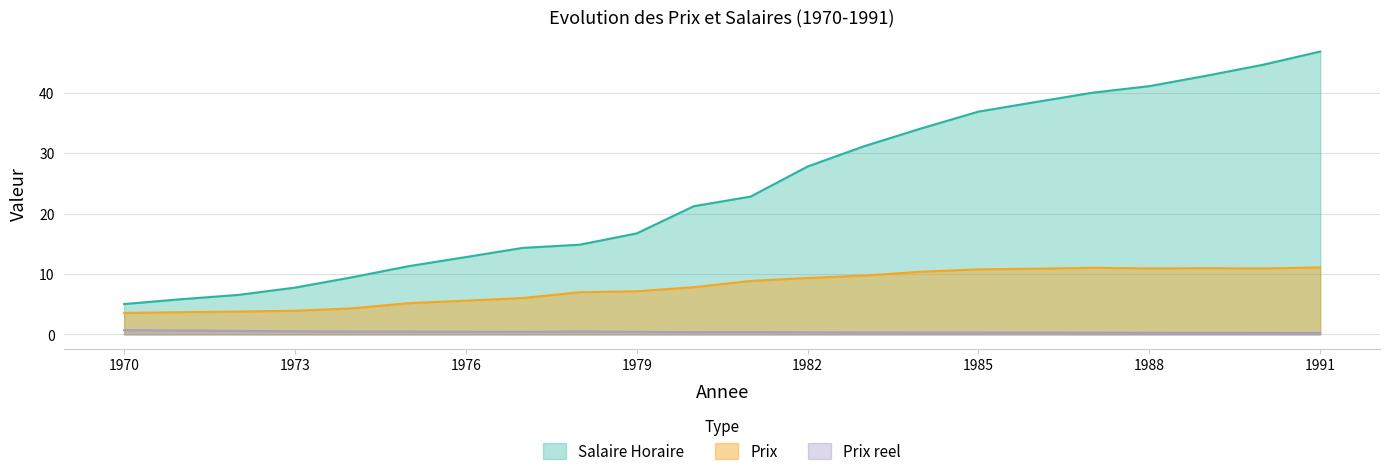

Reading right to left, transcribe all the data shown in this chart.

Prix reel: 1991=0.2	1990=0.2	1989=0.3	1988=0.3	1987=0.3	1986=0.3	1985=0.3	1984=0.3	1983=0.3	1982=0.3	1981=0.4	1980=0.4	1979=0.4	1978=0.5	1977=0.4	1976=0.4	1975=0.5	1974=0.5	1973=0.5	1972=0.6	1971=0.6	1970=0.7
Prix: 1991=11.1	1990=10.9	1989=11.0	1988=10.9	1987=11.0	1986=10.9	1985=10.8	1984=10.4	1983=9.7	1982=9.3	1981=8.8	1980=7.8	1979=7.1	1978=7.0	1977=6.0	1976=5.6	1975=5.2	1974=4.3	1973=3.9	1972=3.8	1971=3.7	1970=3.5
Salaire Horaire: 1991=46.8	1990=44.7	1989=42.8	1988=41.1	1987=40.0	1986=38.5	1985=36.9	1984=34.1	1983=31.2	1982=27.8	1981=22.8	1980=21.2	1979=16.7	1978=14.8	1977=14.3	1976=12.8	1975=11.3	1974=9.4	1973=7.7	1972=6.5	1971=5.8	1970=5.0